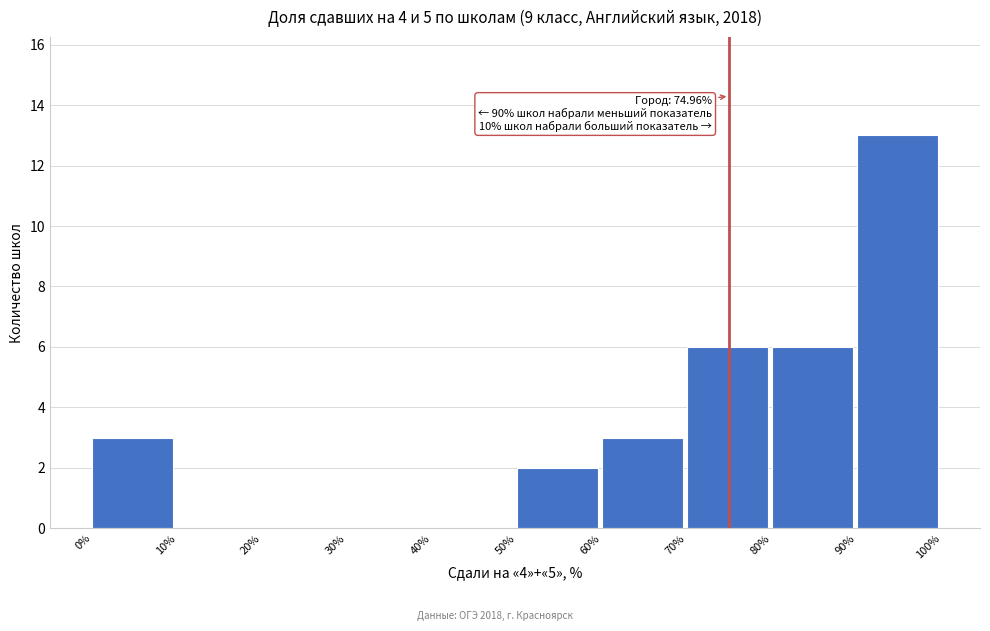

Which range on the x-axis has the tallest bar?

90% to 100%